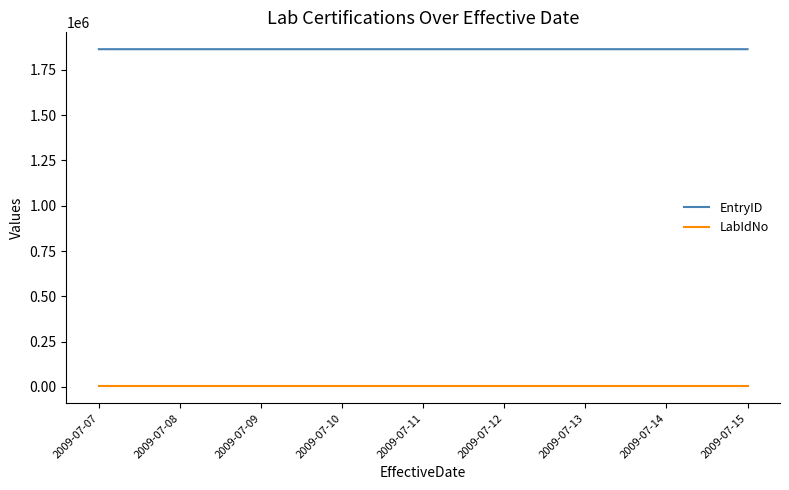

True or false: EntryID and LabIdNo intersect in this chart.

False